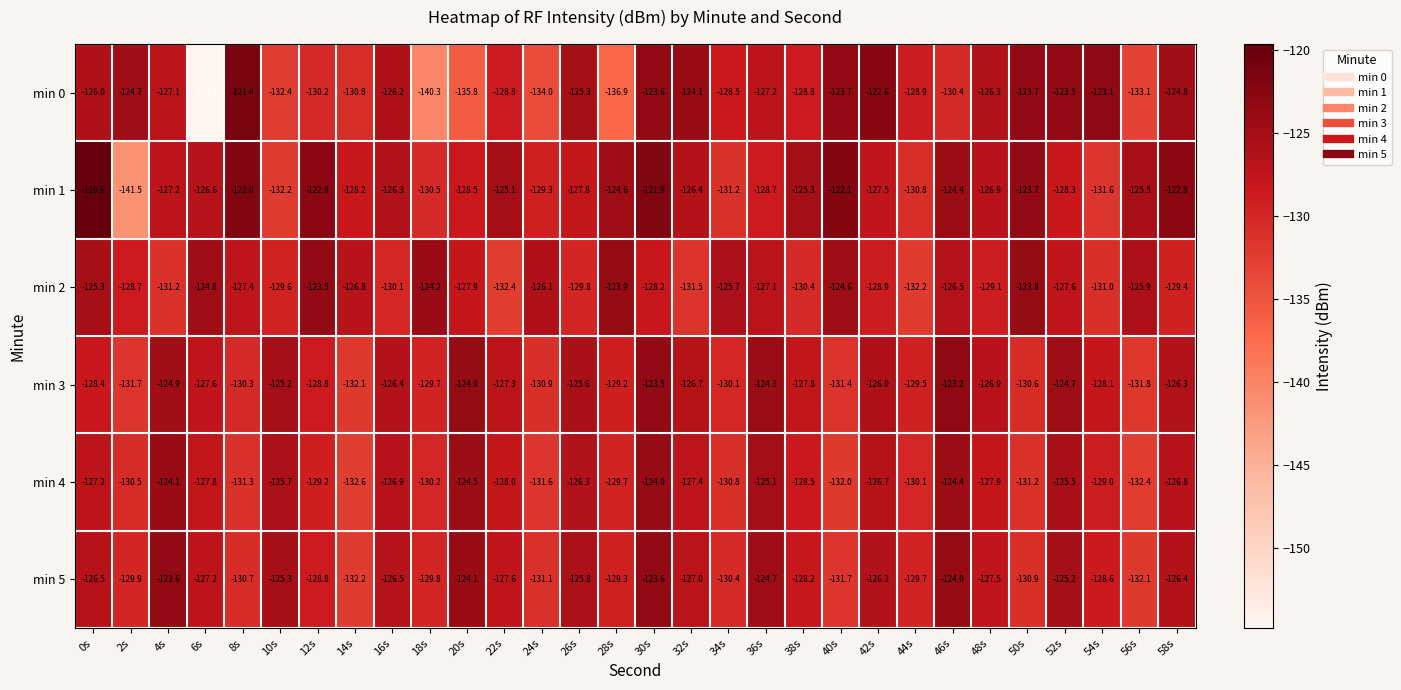

Between 0s and 54s, which series saw the biggest shift?

min 1